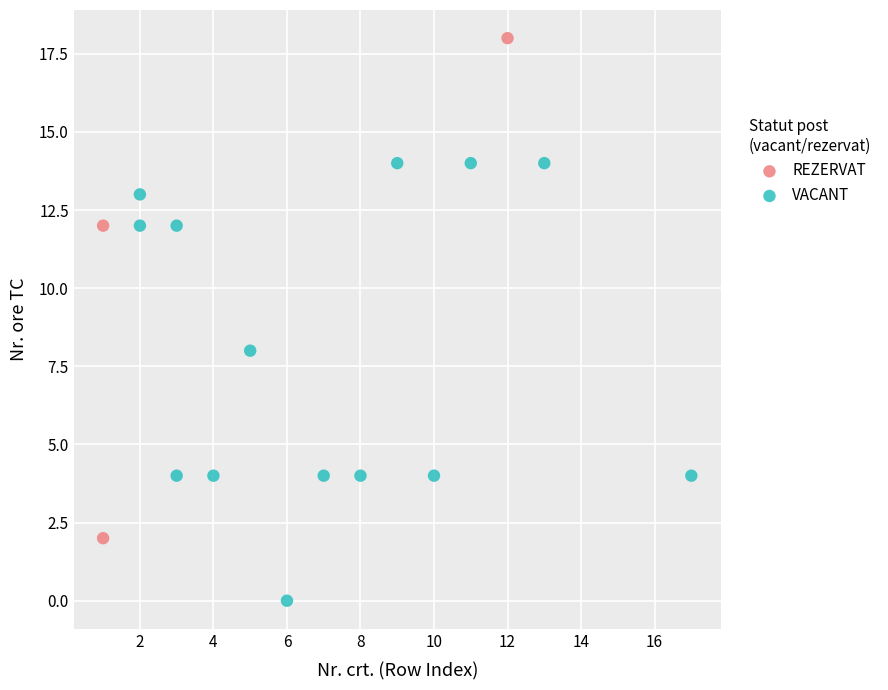

Which series reaches the maximum Y coordinate?

REZERVAT